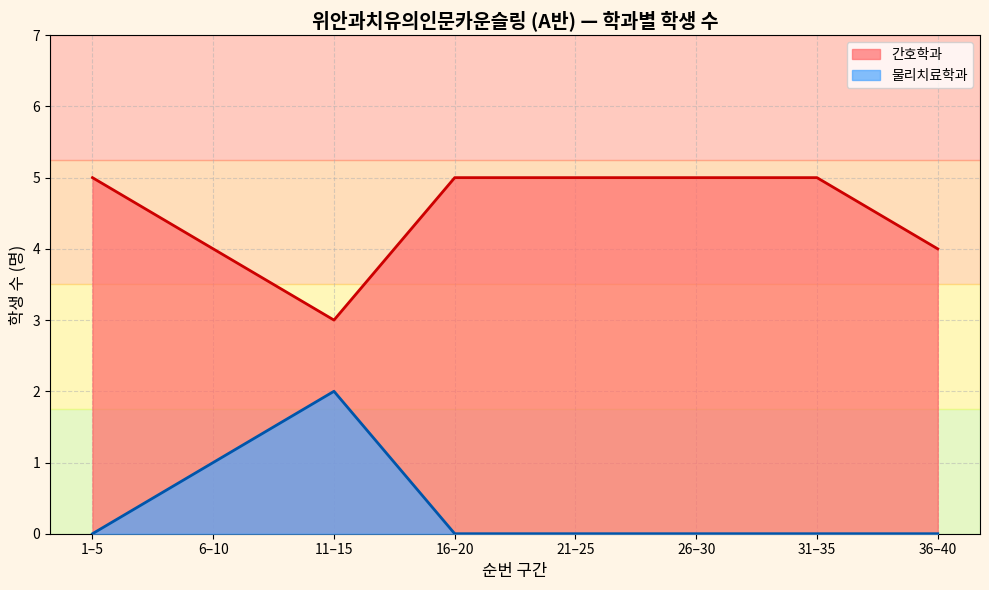

How many lines are shown in the chart?

2